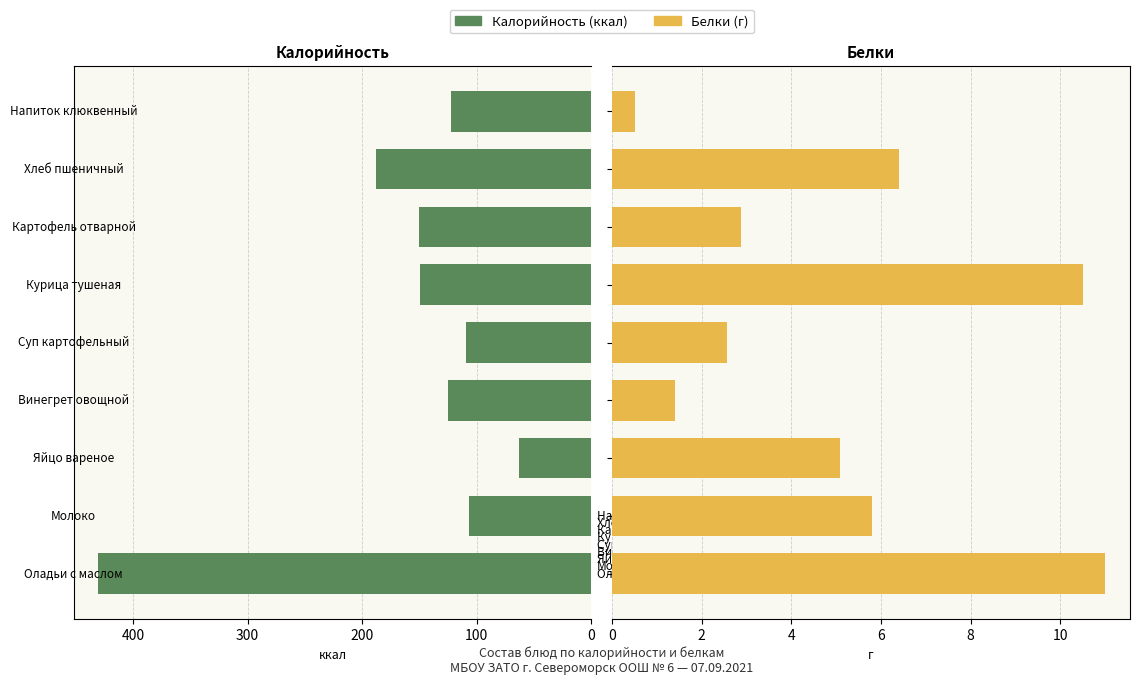

What is the sum of all Калорийность values?

1444.0